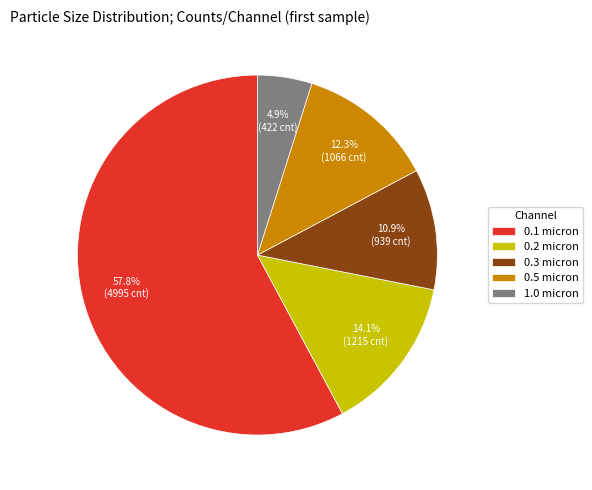

Which has a higher value, 1.0 micron or 0.2 micron?

0.2 micron